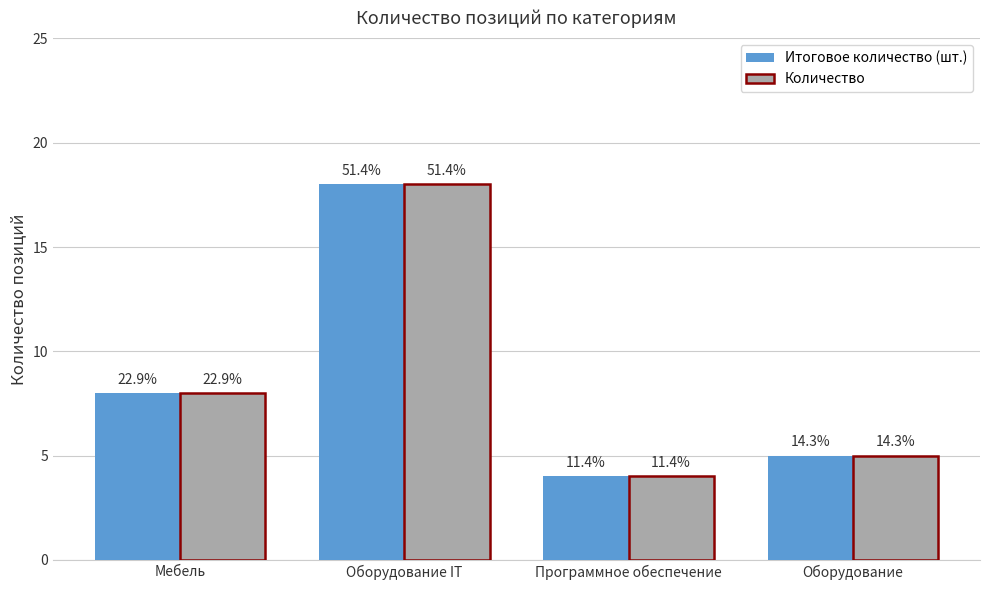

Reading right to left, list all the values displayed in this chart.

Итоговое количество (шт.): 5	4	18	8
Количество: 5	4	18	8